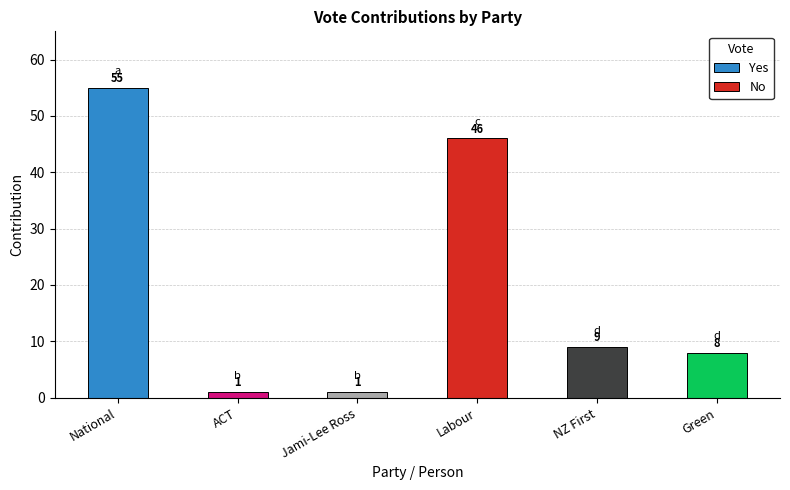

How many series are shown in this chart?

2